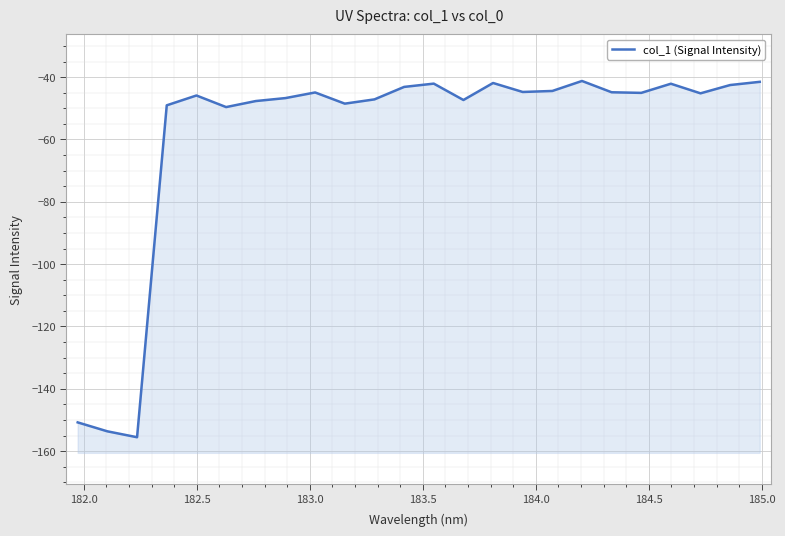

True or false: there are more than 1 points higher than both neighbors.

True